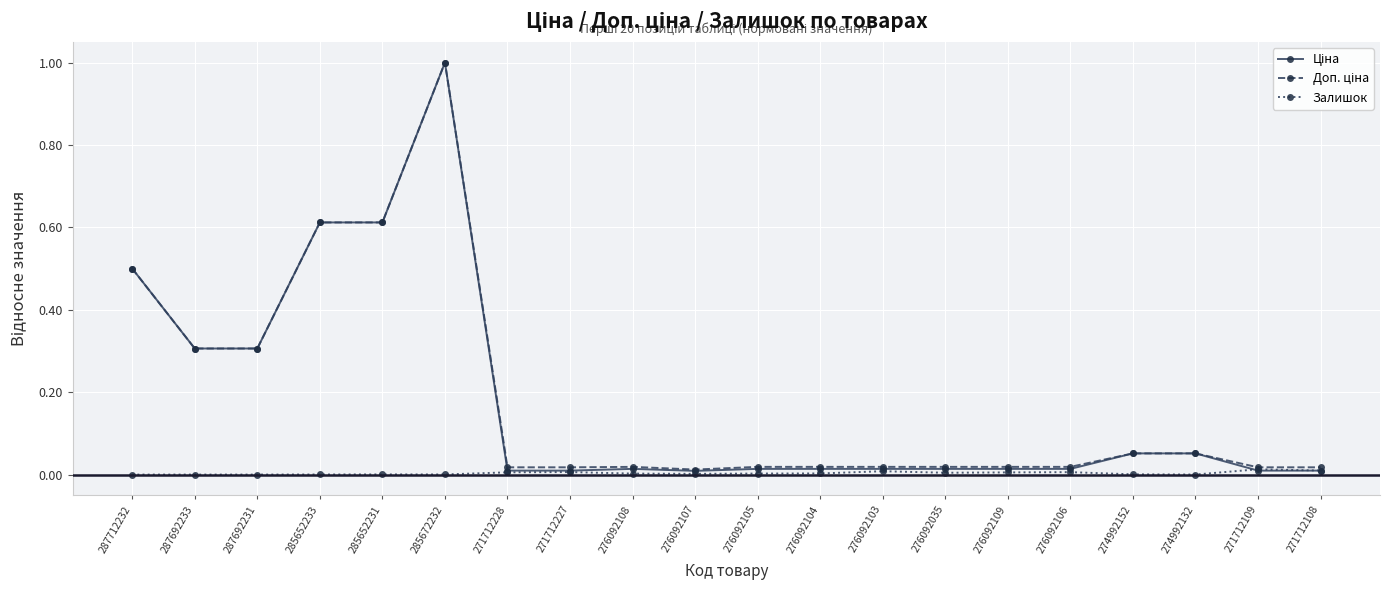

True or false: Залишок has more than 1 points higher than both neighbors.

True